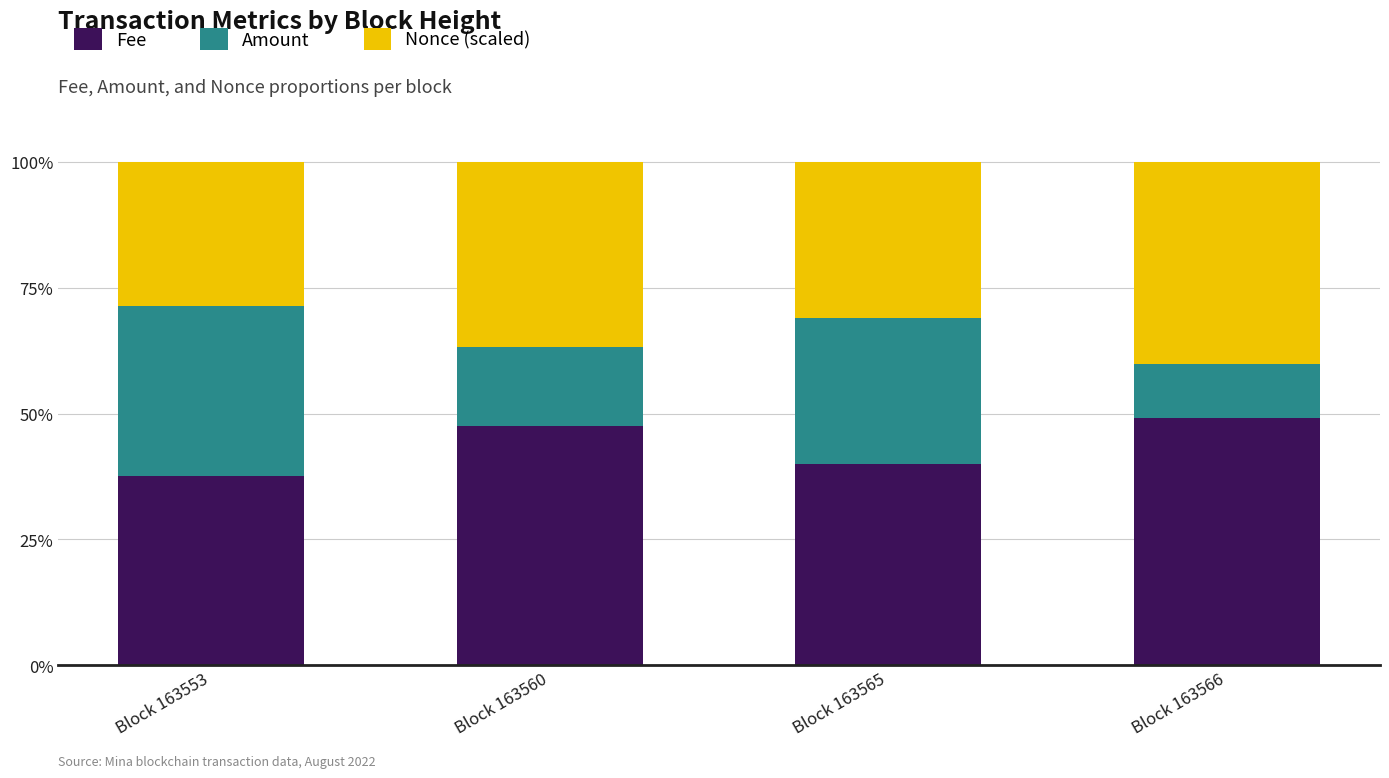

Reading left to right, transcribe the values for Fee.

Block 163553=37.7	Block 163560=47.6	Block 163565=40.0	Block 163566=49.2